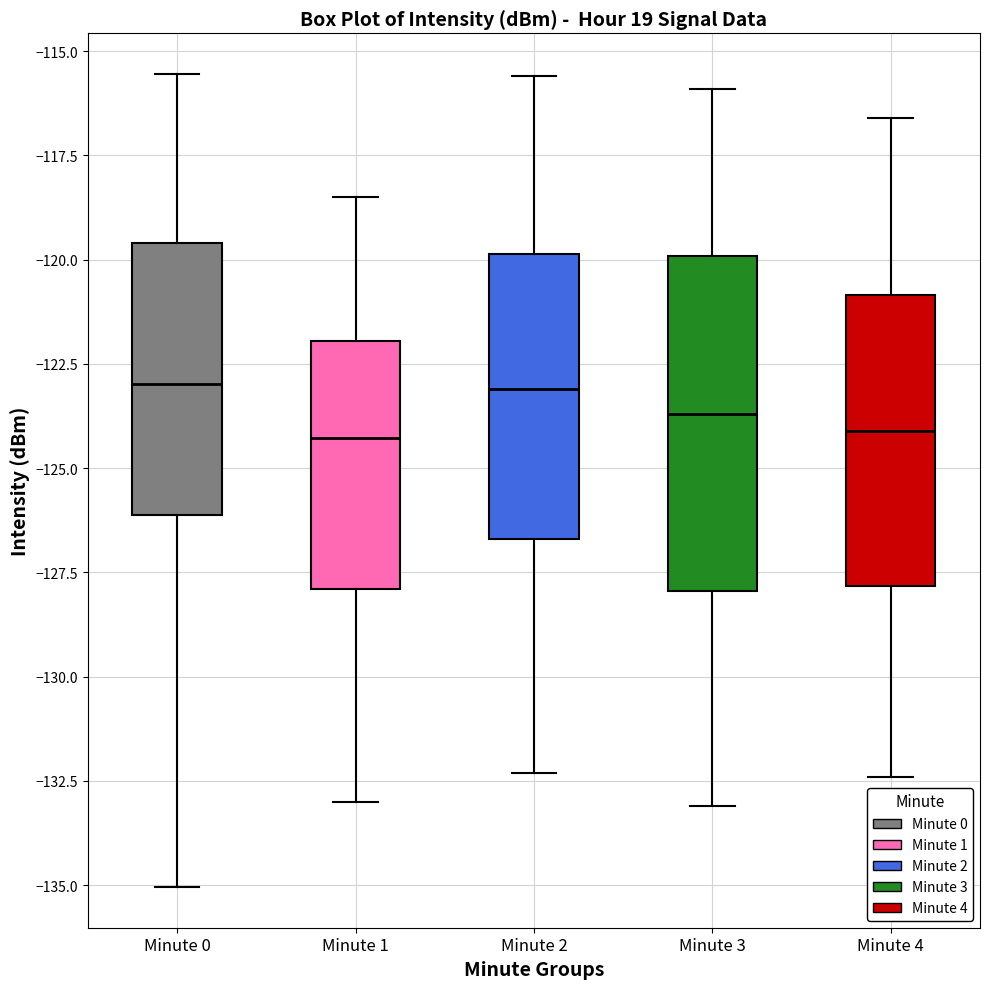

Where does the upper whisker of the box for Minute 2 end on the y-axis? The values are not printed on the chart, so give them approximately, as read against the axis.

-115.5